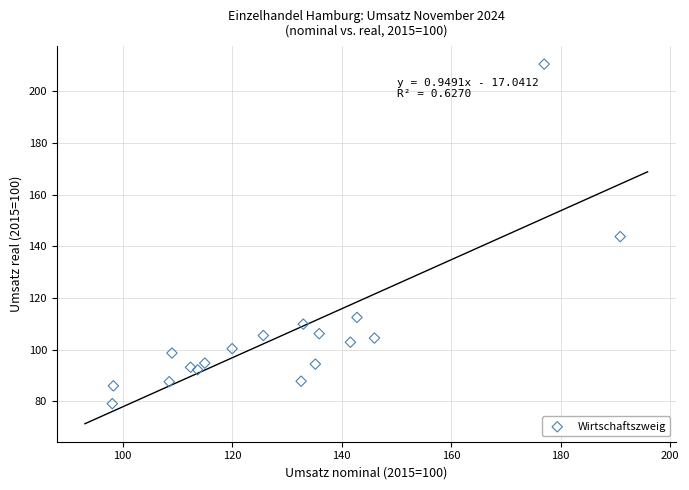

What is the range of X values (max minus min)?

92.8